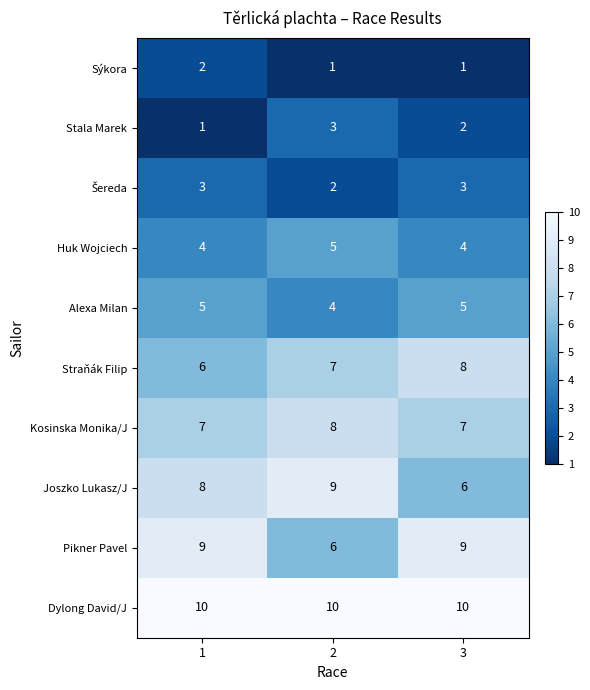

At how many categories does at least one series exceed 5?

3